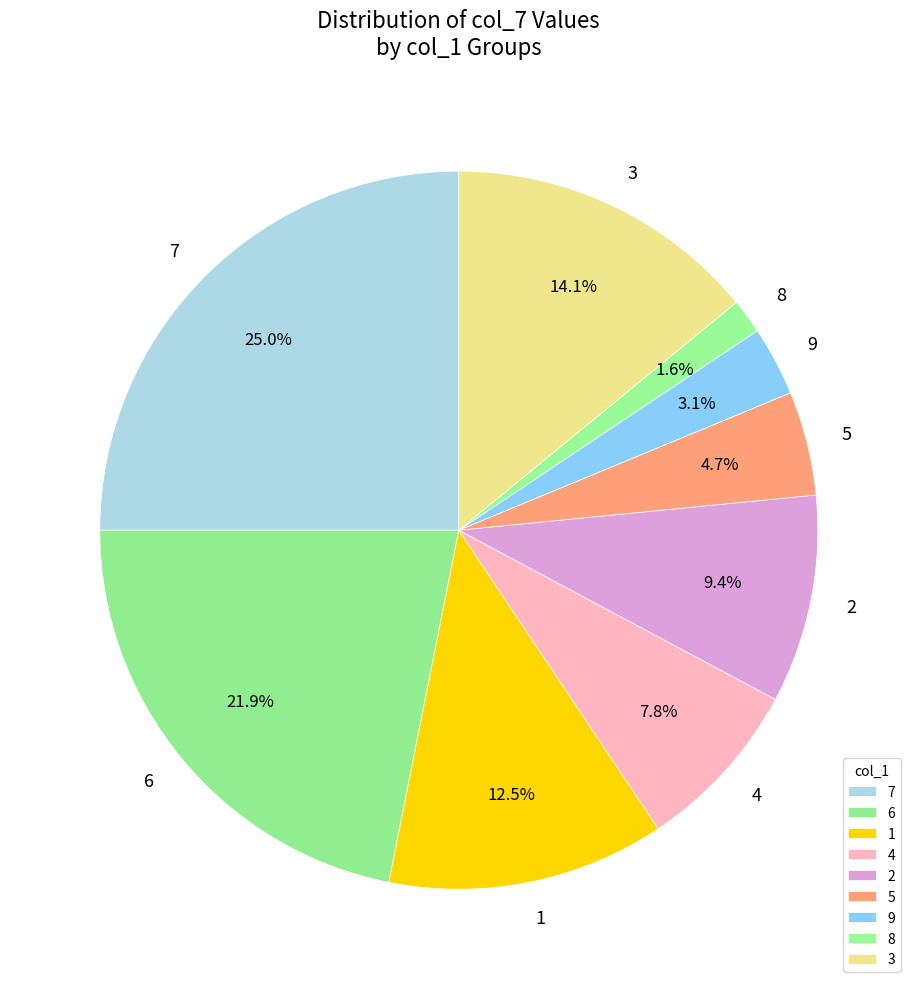

What percentage do 2 and 5 together represent?

14.1%